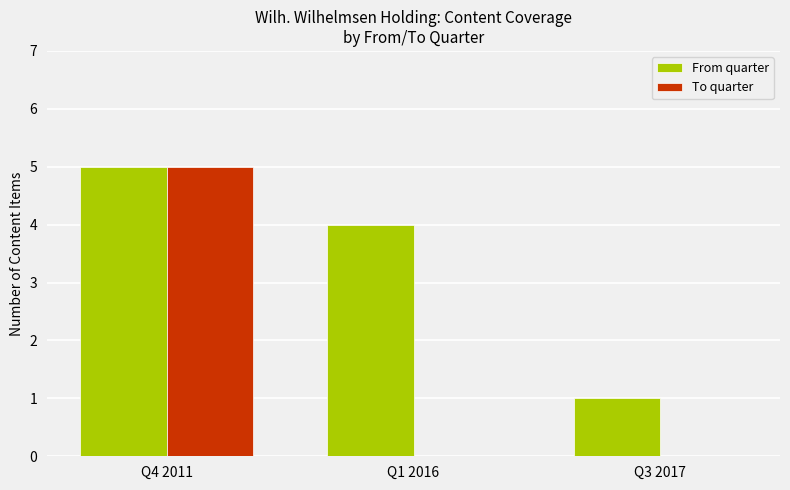

Which series has the largest total across all categories?

From quarter